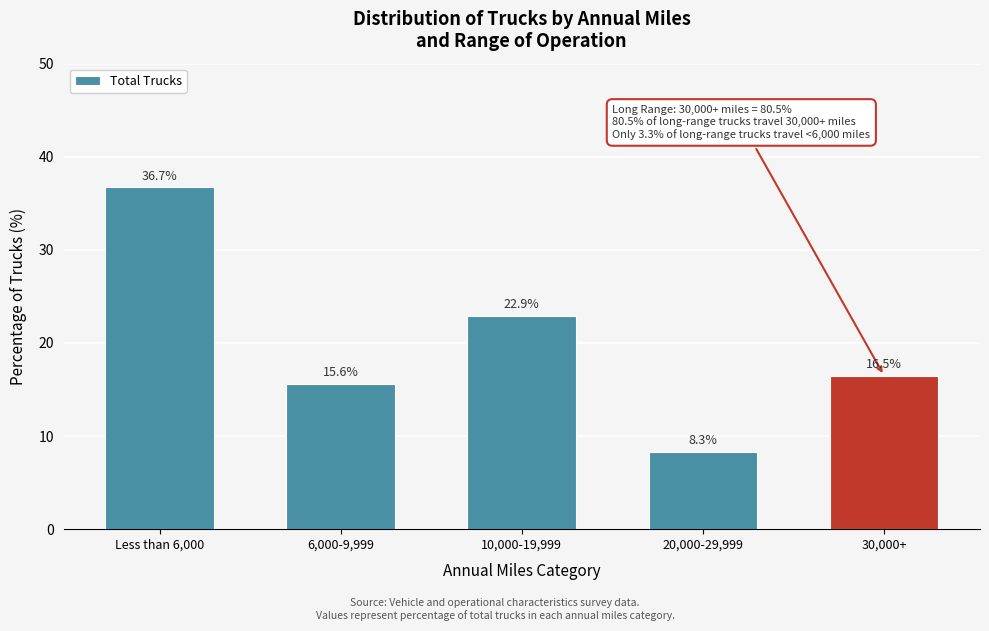

Reading left to right, transcribe all the data shown in this chart.

36.7	15.6	22.9	8.3	16.5